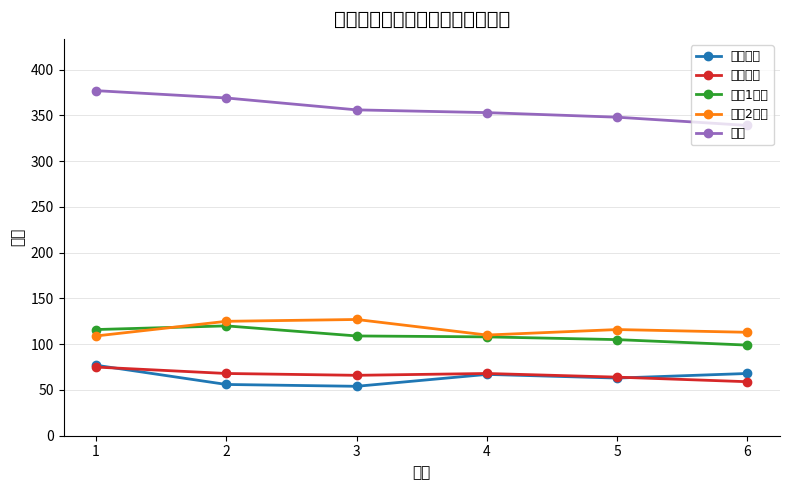

After their last crossing, which series has the higher values: 外语成绩 or 政治成绩?

外语成绩